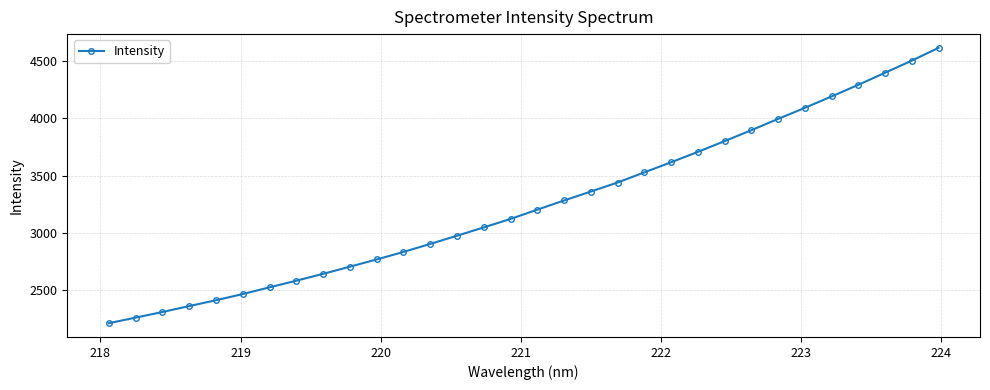

Does the chart have visible grid lines?

Yes